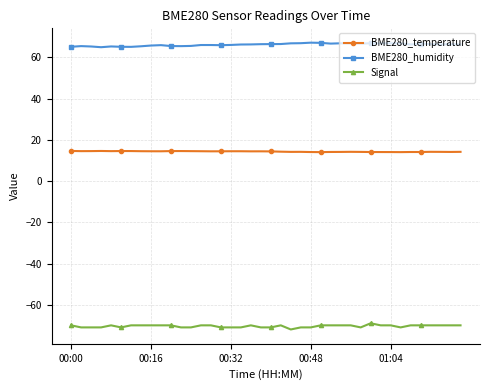

What is the minimum value for BME280_humidity?

65.0